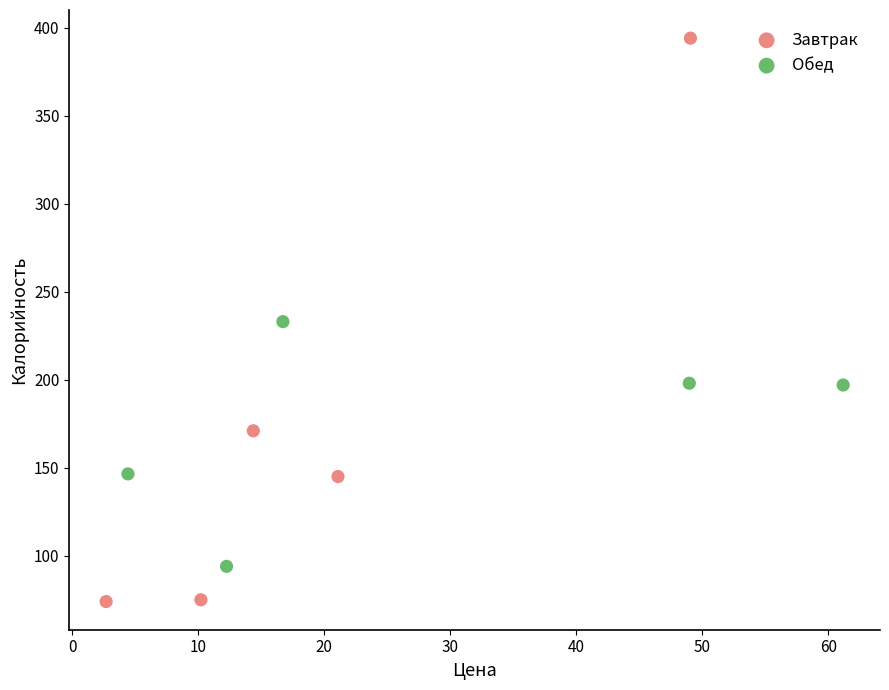

Which series contains the lowest Y value?

Завтрак